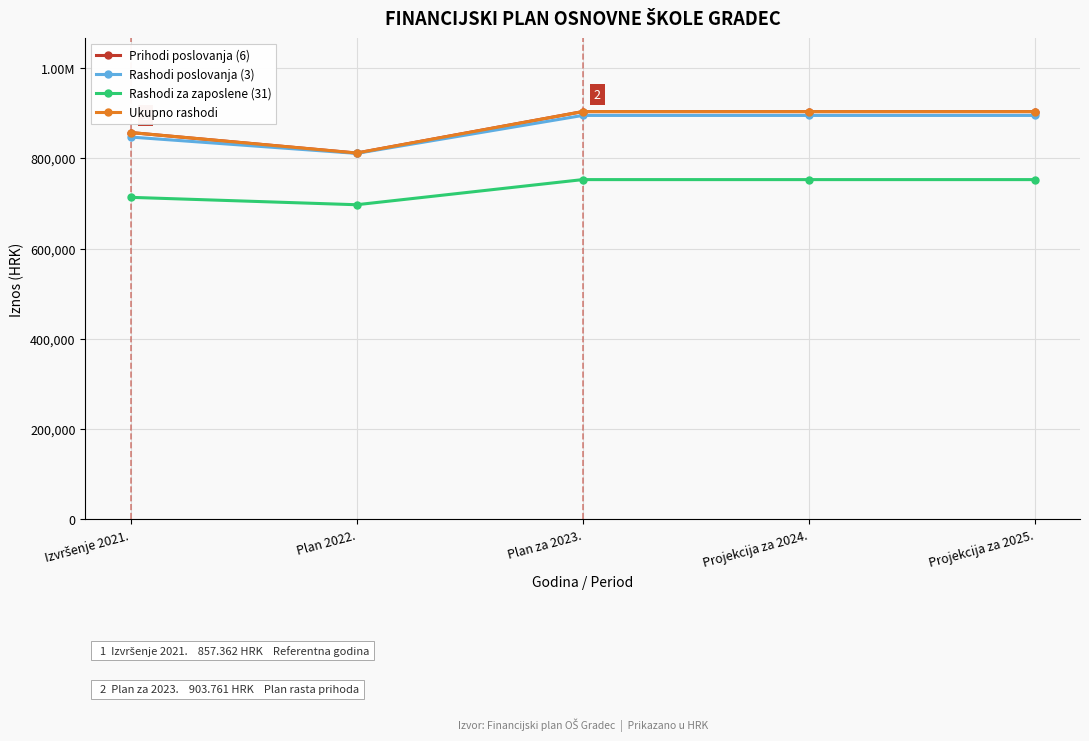

What are all the series names shown in the legend?

Prihodi poslovanja (6), Rashodi poslovanja (3), Rashodi za zaposlene (31), Ukupno rashodi